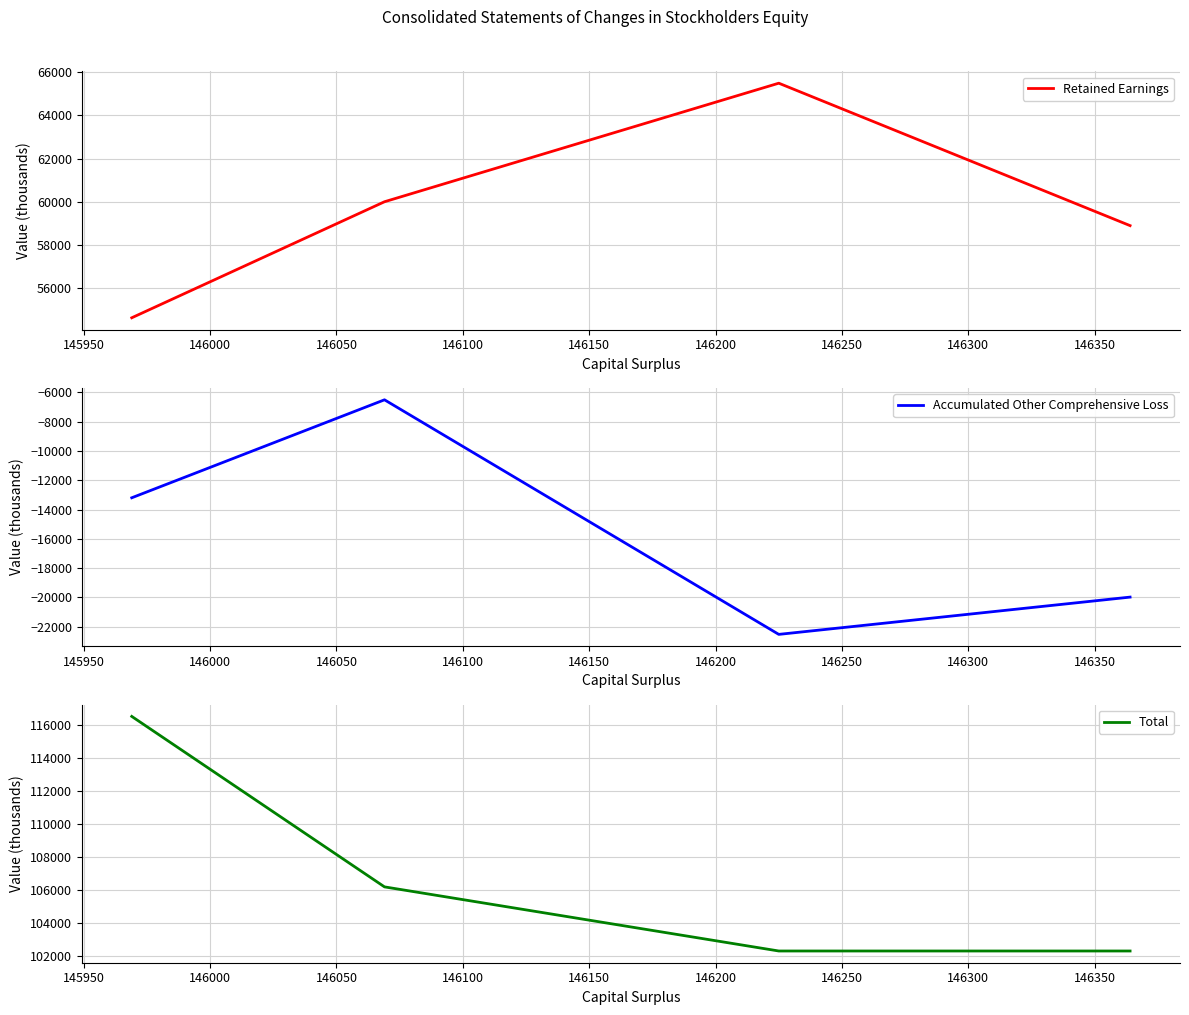

What is the average value of the Total series?

106820